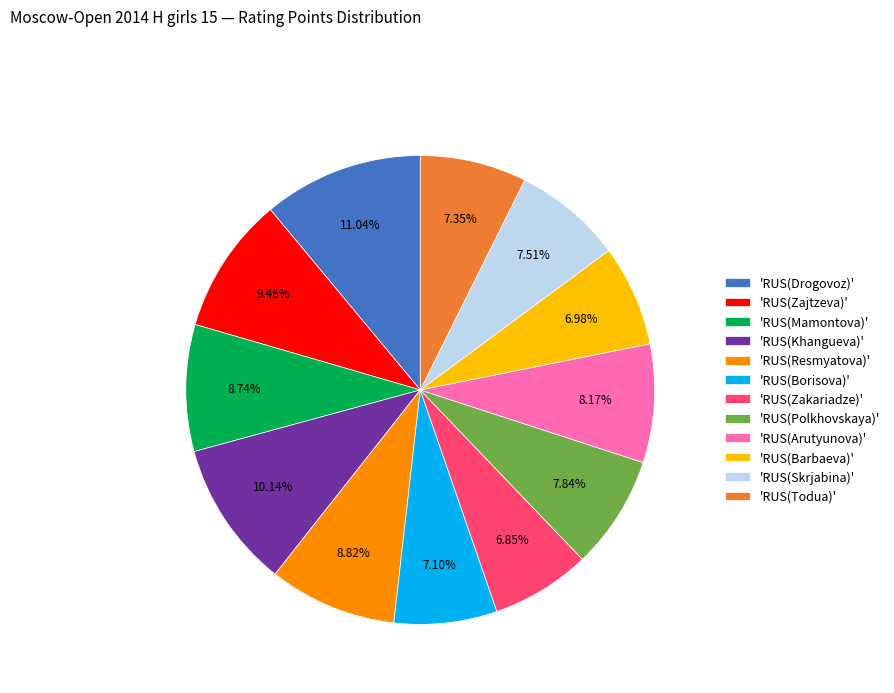

Which slice is the largest?

'RUS(Drogovoz)'